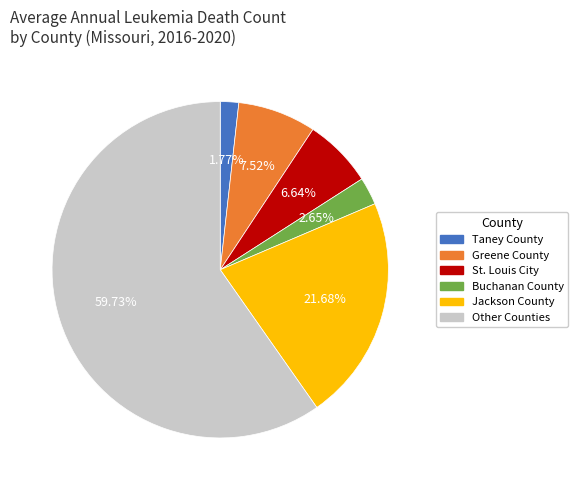

Rank the categories by value from highest to lowest.

Other Counties, Jackson County, Greene County, St. Louis City, Buchanan County, Taney County